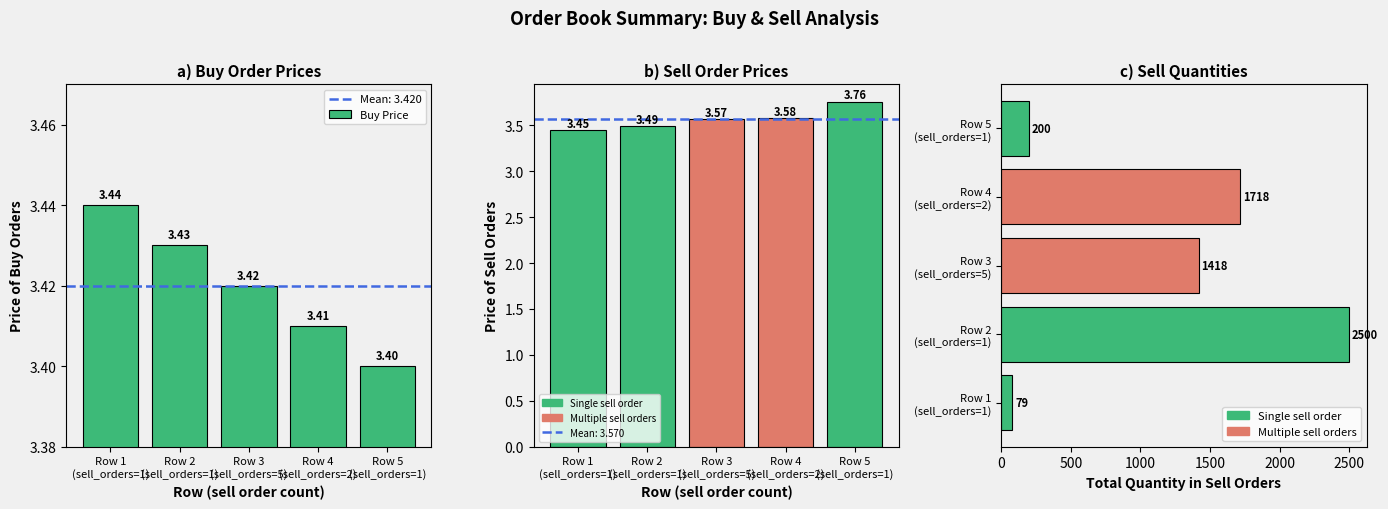

What is the label of the 5th bar from the right?

Row 1
(sell_orders=1)